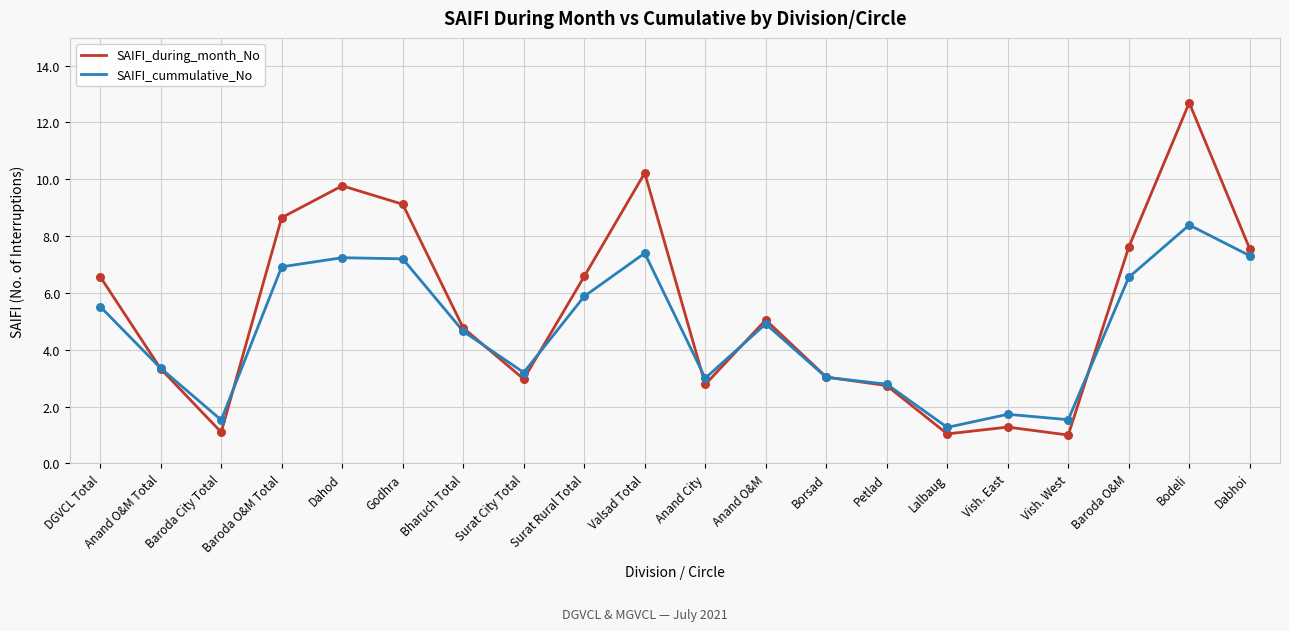

Is the value of SAIFI_cummulative_No at Borsad greater than the value of SAIFI_during_month_No at Baroda O&M Total?

No